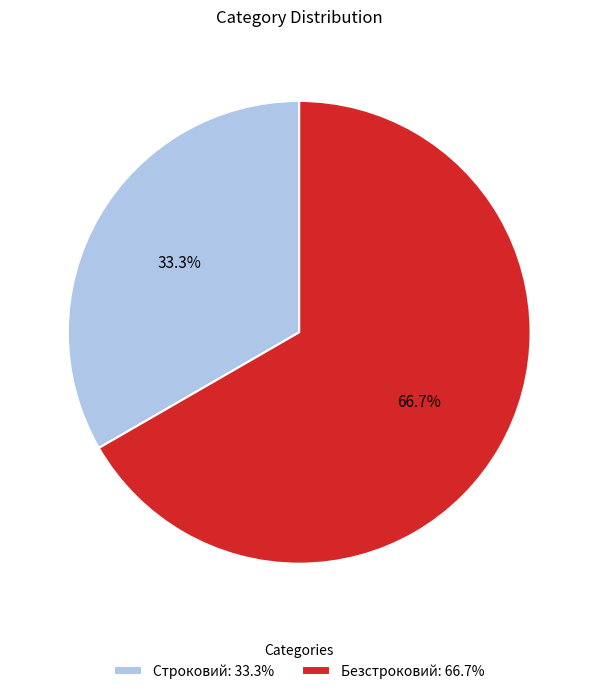

To the nearest percent, what is the combined percentage of Безстроковий and Строковий?

100%